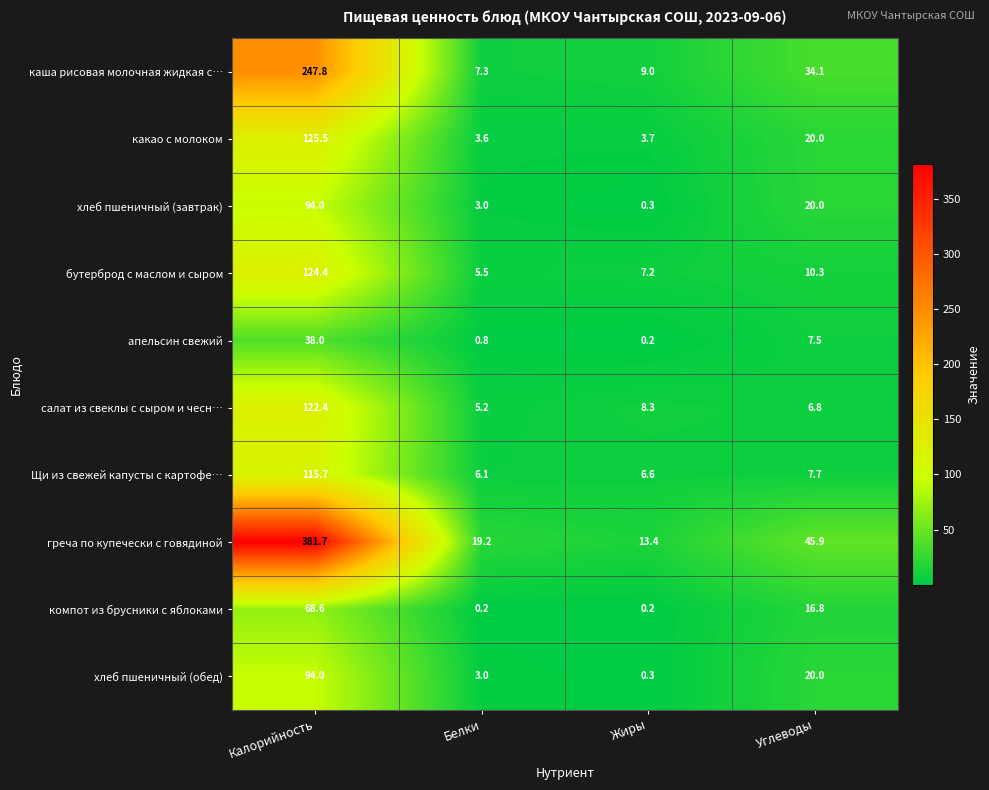

Where does the Щи из свежей капусты с картофе… series first go above 7?

Калорийность